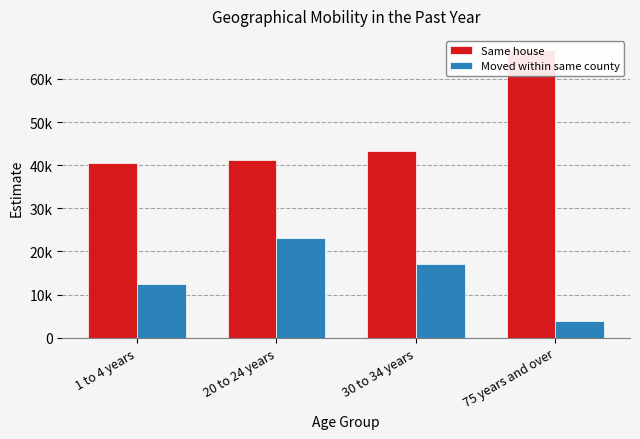

At how many categories does at least one series exceed 56777?

1